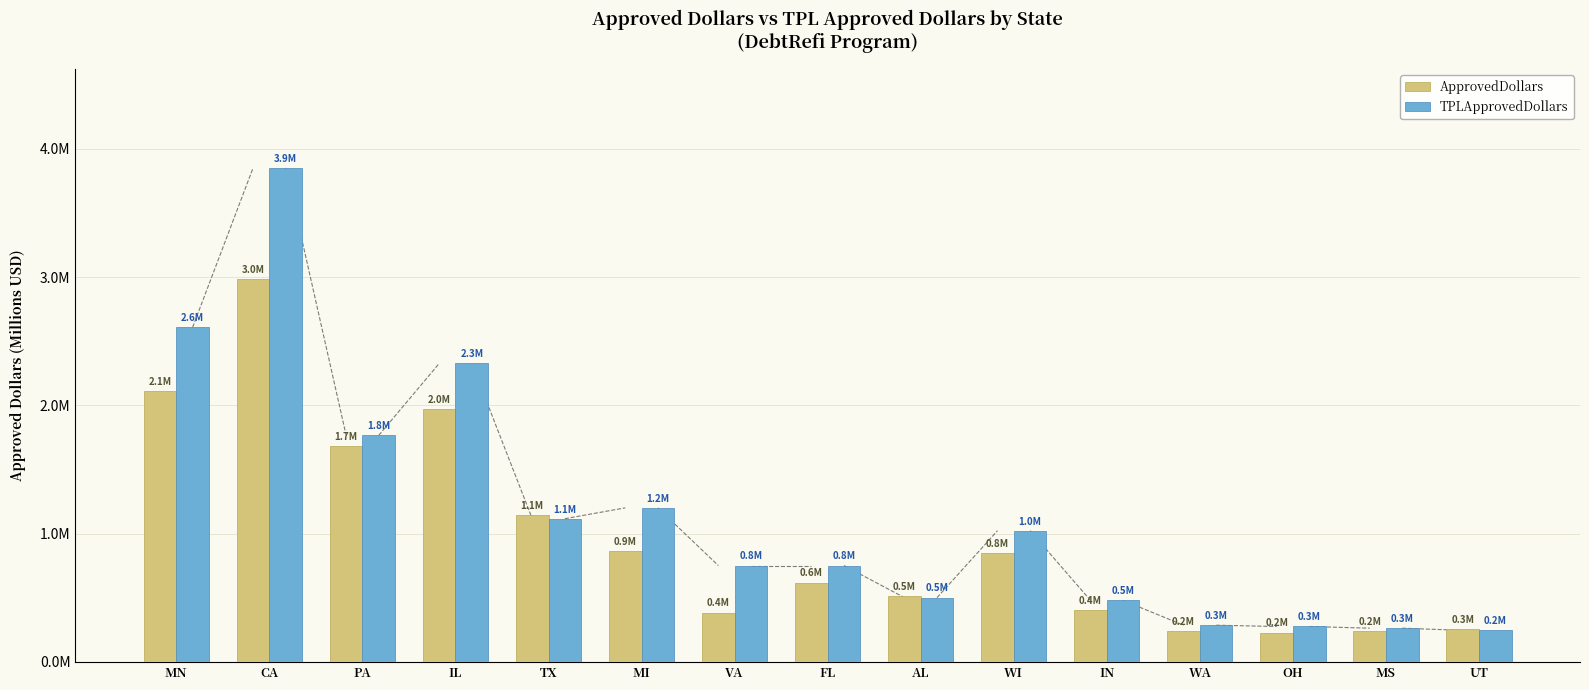

Which series has the largest range (max minus min)?

TPLApprovedDollars